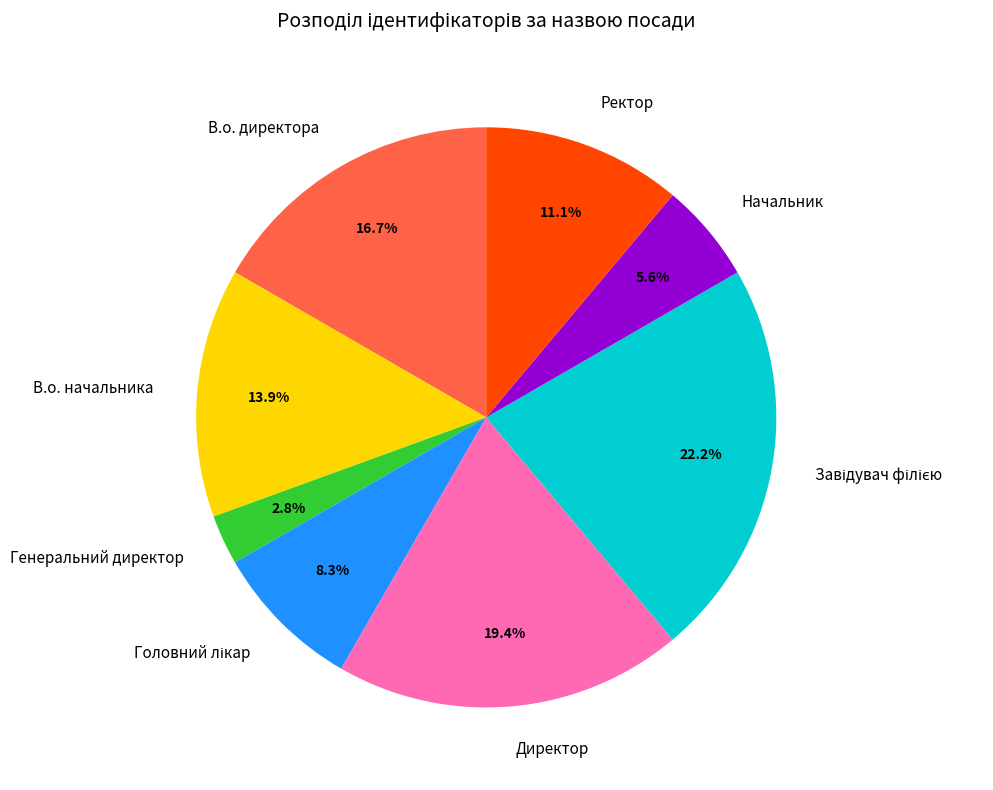

Is Ректор the majority of the pie?

No